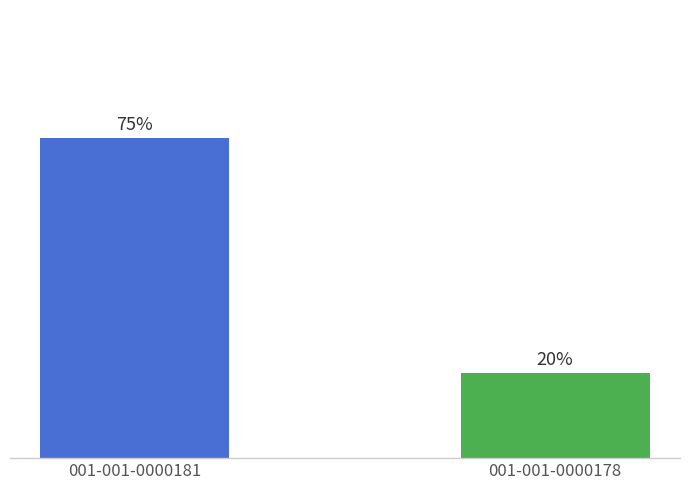

List the labels in order of value, smallest first.

001-001-0000178, 001-001-0000181